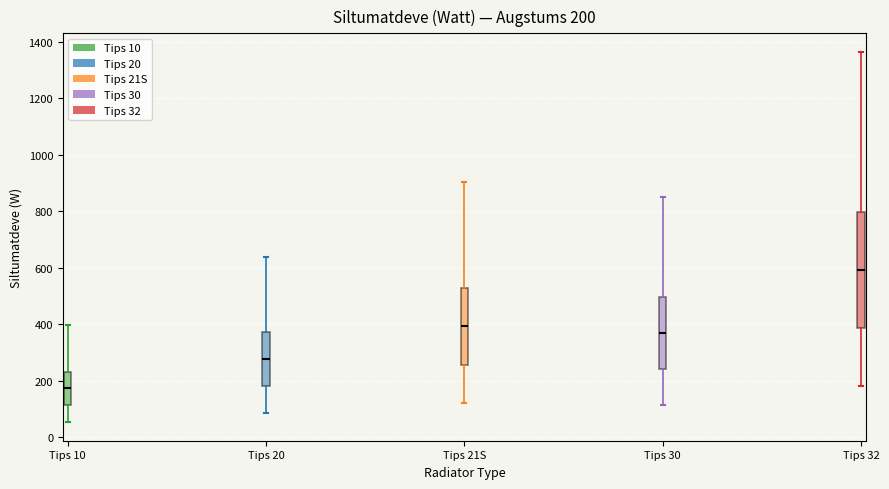

Which box is the tallest, from its lower edge to its upper edge?

Tips 32